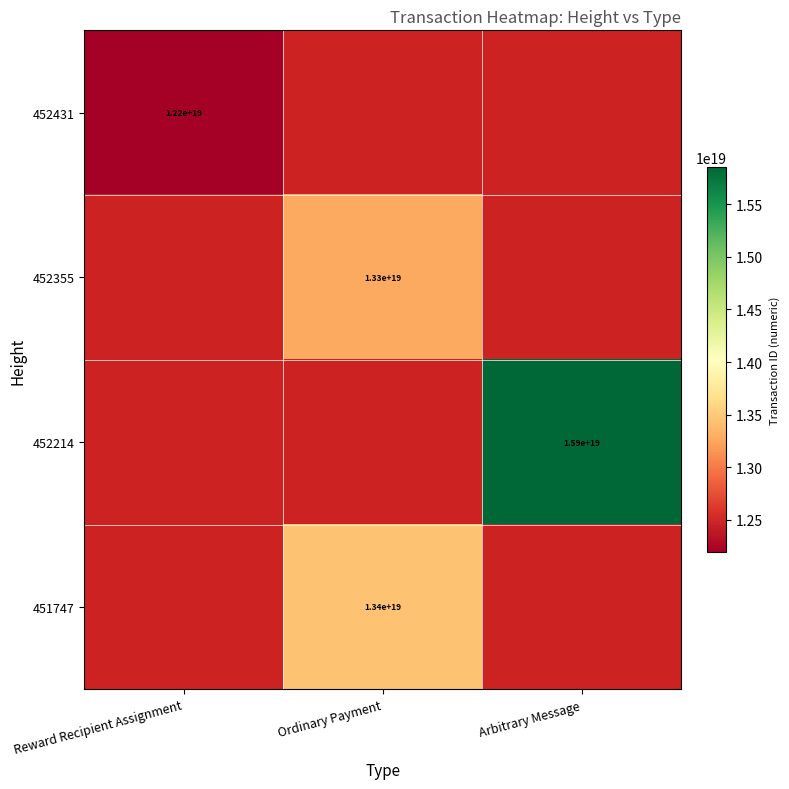

Which has a higher value, Arbitrary Message or Ordinary Payment?

Ordinary Payment